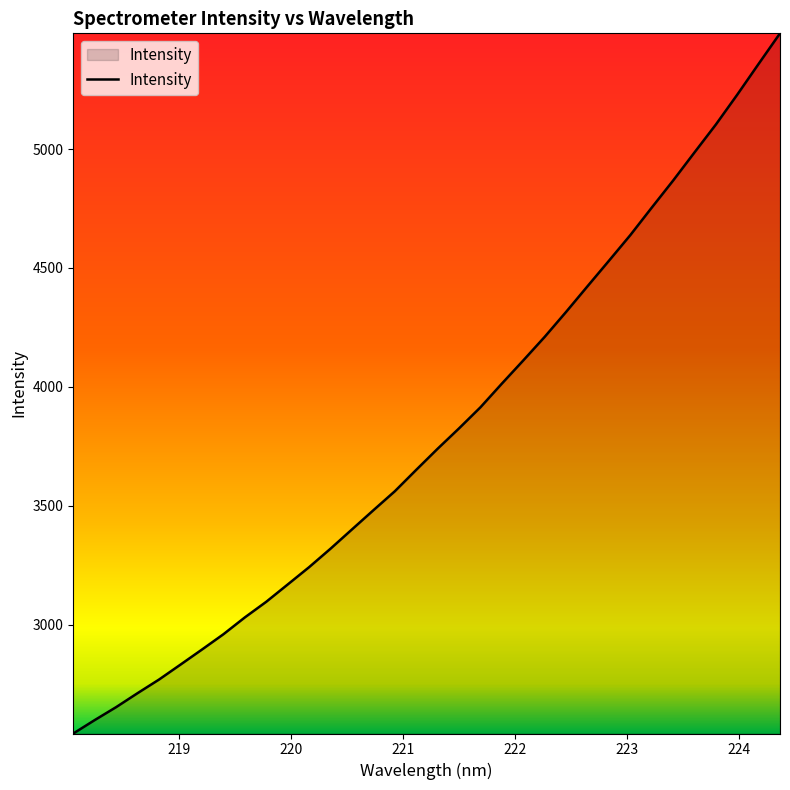

What is the minimum value shown in the chart?

2541.7